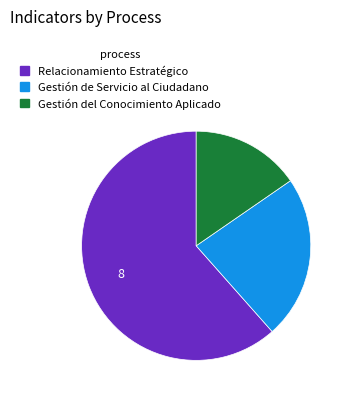

Between Gestión del Conocimiento Aplicado and Gestión de Servicio al Ciudadano, which is larger?

Gestión de Servicio al Ciudadano